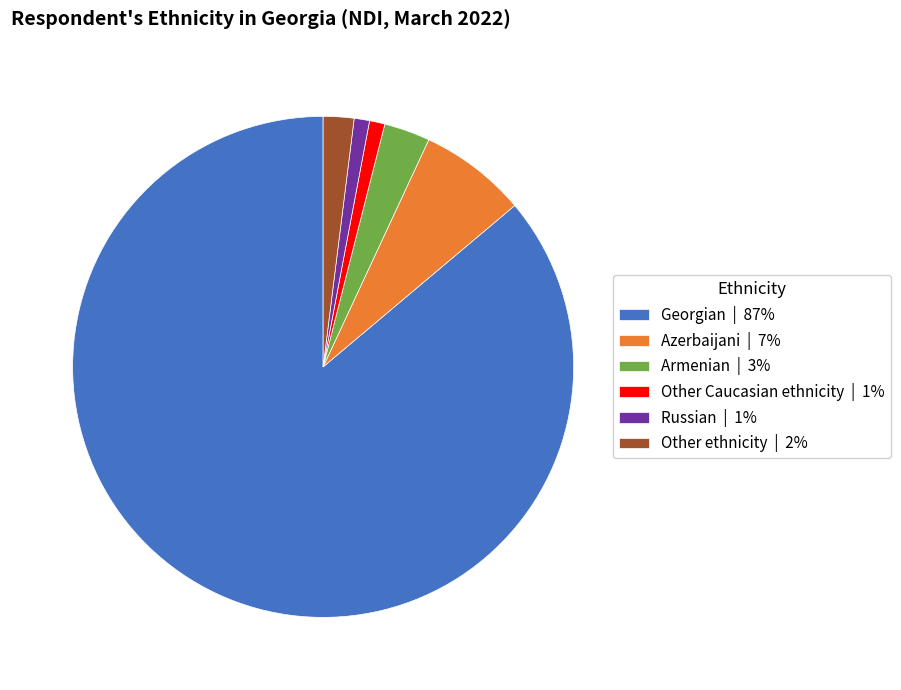

True or false: Georgian | 87% accounts for 78% of the total.

False